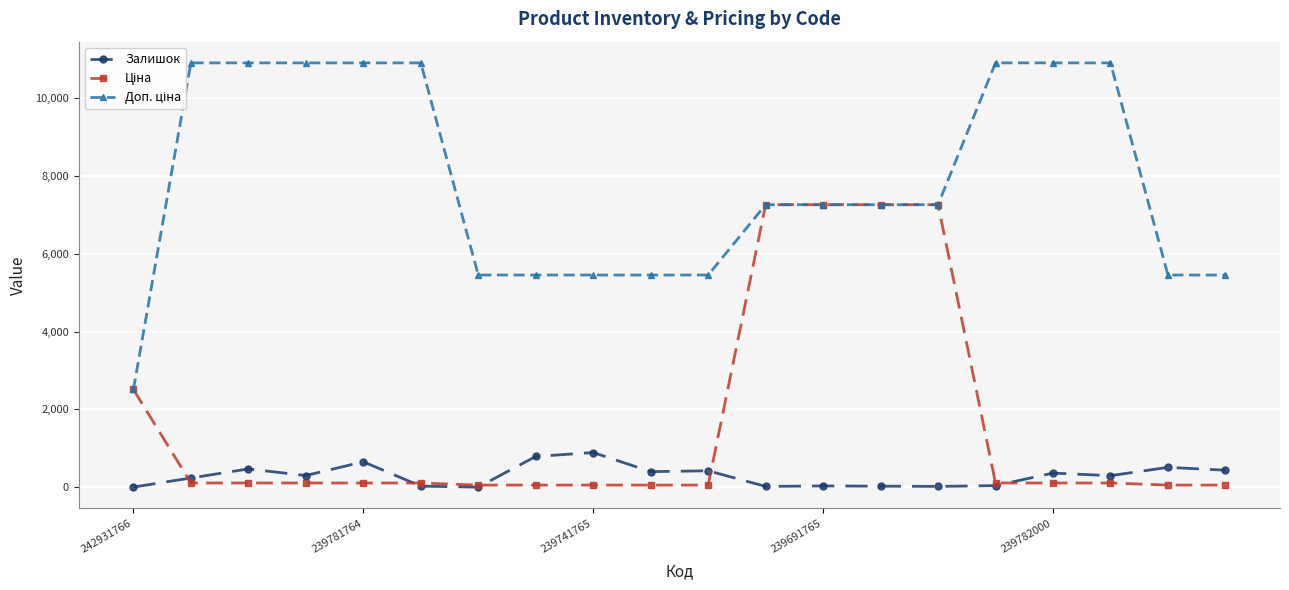

The value of Ціна at 17 is 43.6. True or false?

False